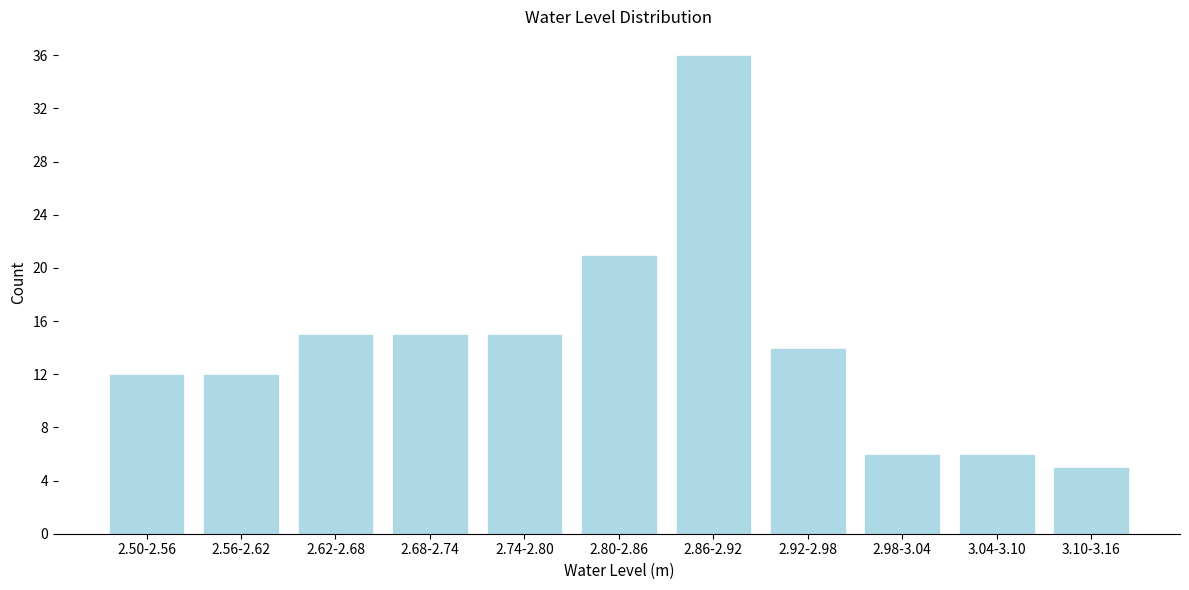

Reading left to right, extract all data points from this chart.

2.50-2.56=12	2.56-2.62=12	2.62-2.68=15	2.68-2.74=15	2.74-2.80=15	2.80-2.86=21	2.86-2.92=36	2.92-2.98=14	2.98-3.04=6	3.04-3.10=6	3.10-3.16=5